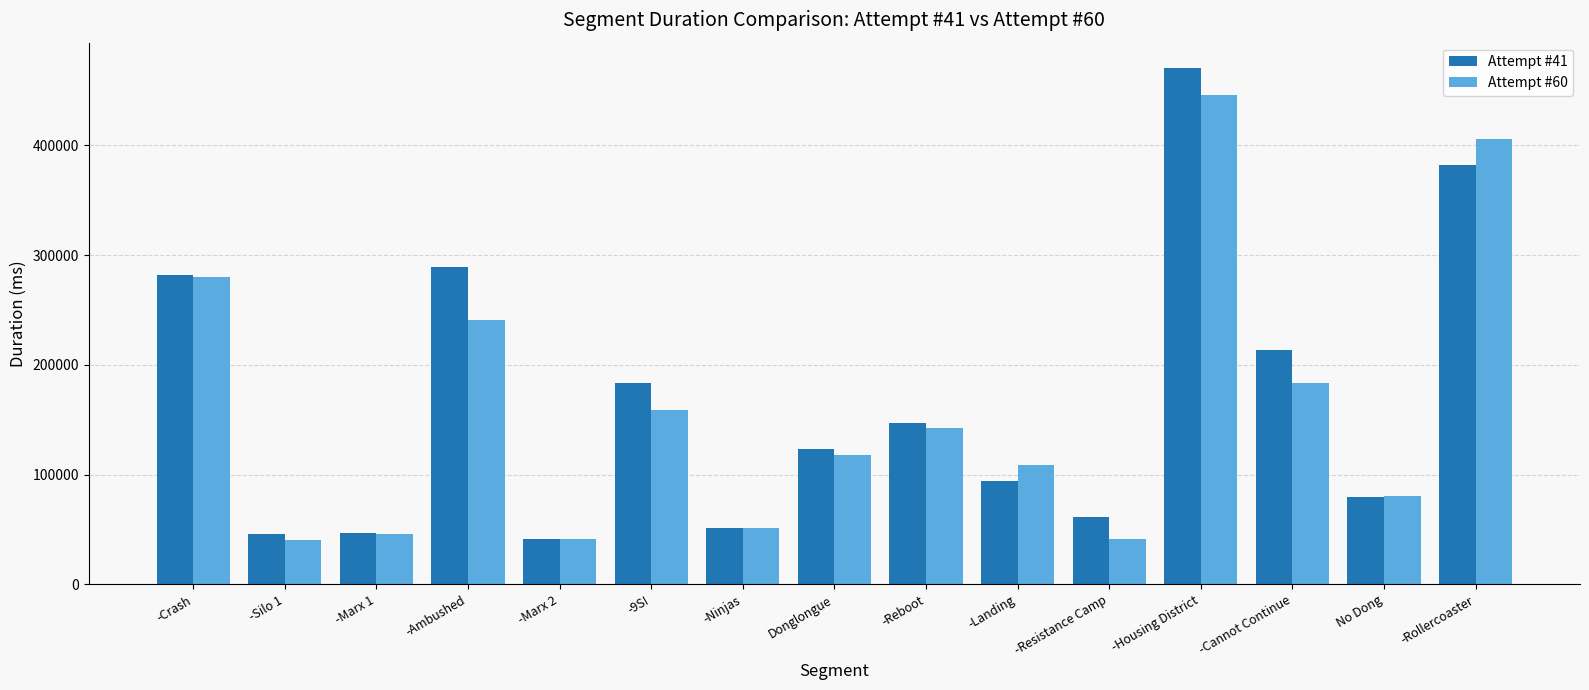

At how many categories does at least one series exceed 362538?

2